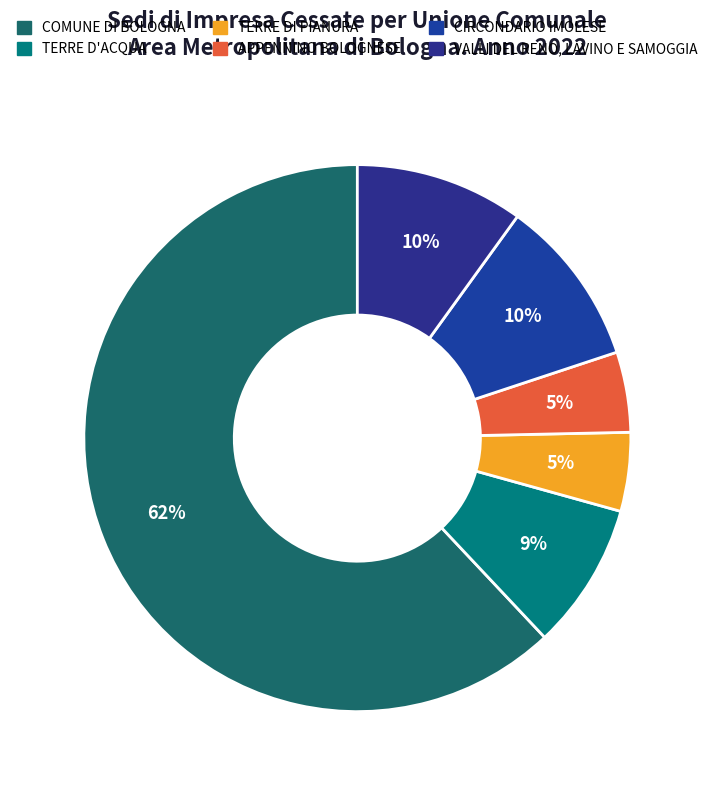

To the nearest percent, what is the average slice percentage?

17%